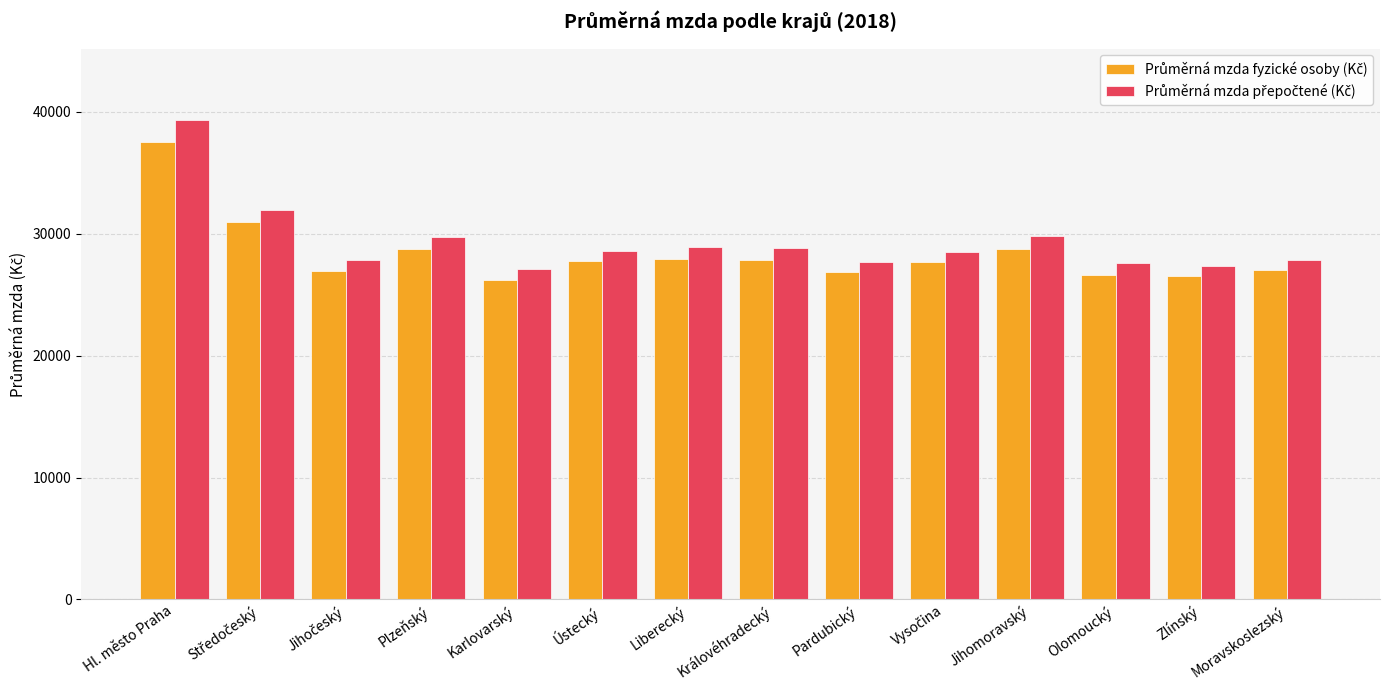

What is the spread (max minus min) of values at Olomoucký?

1001